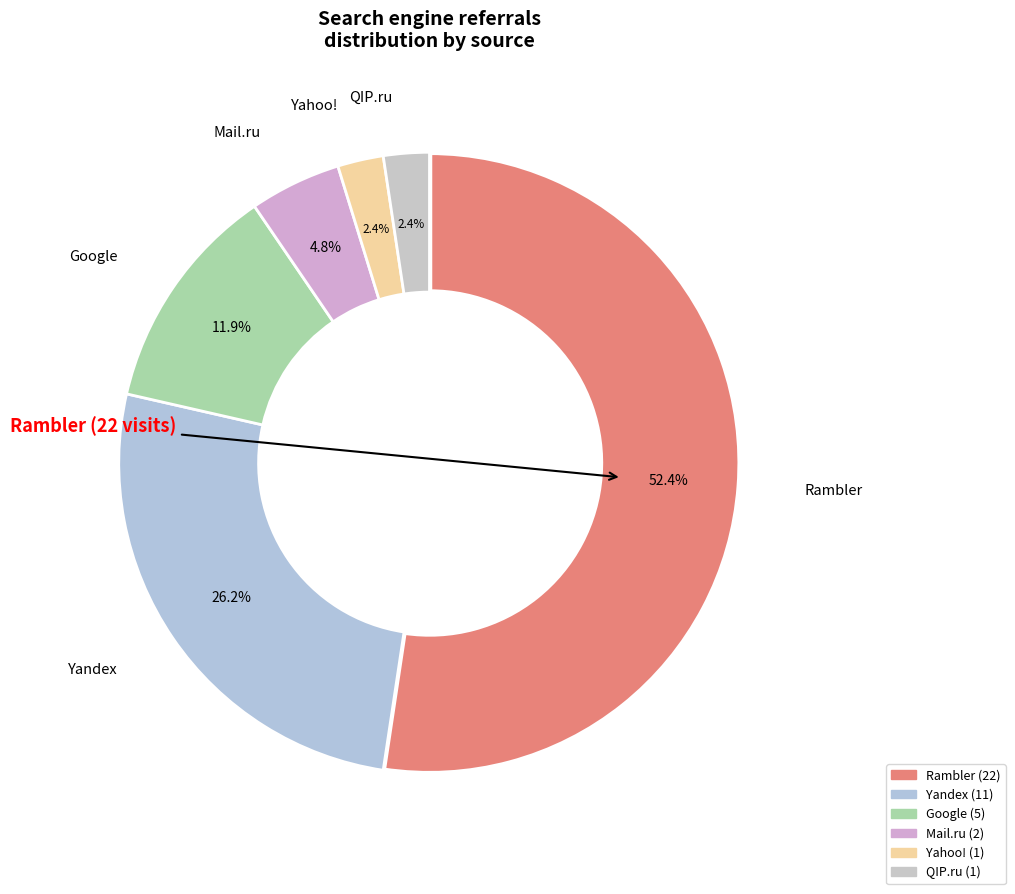

Which has a higher value, QIP.ru or Google?

Google